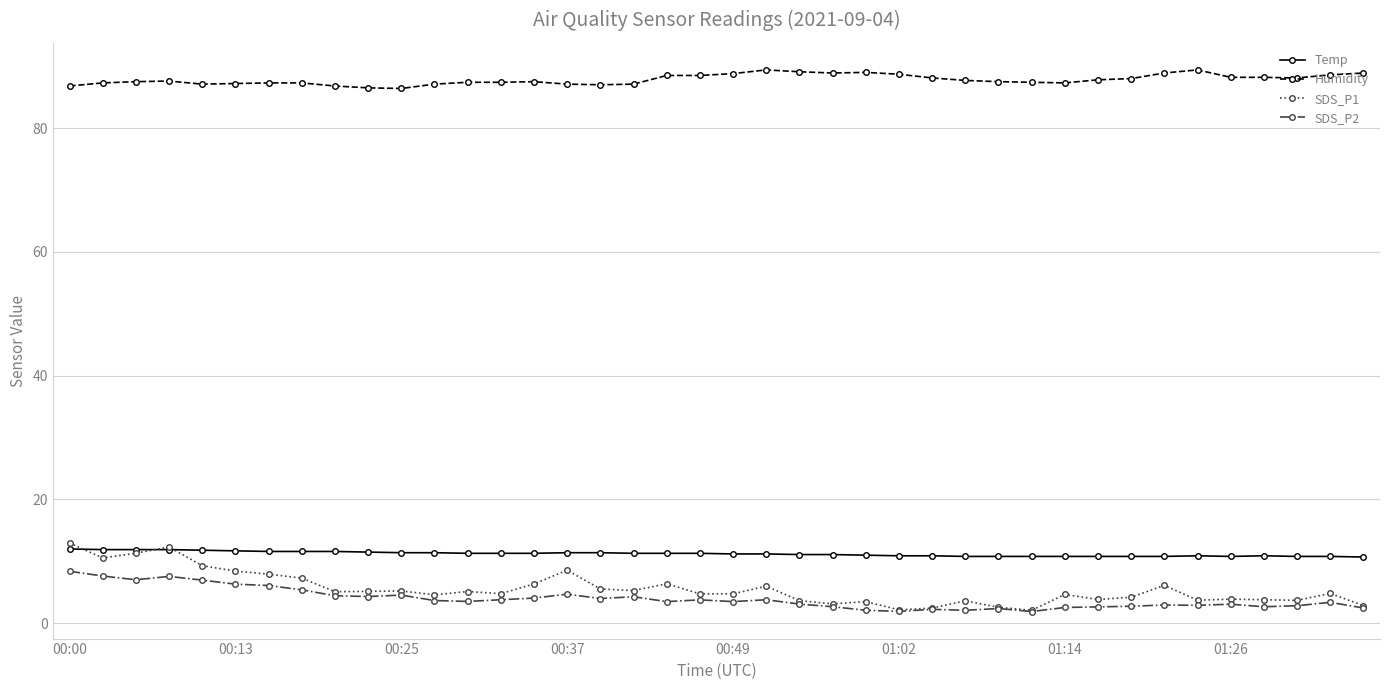

Which series has the largest total across all categories?

Humidity